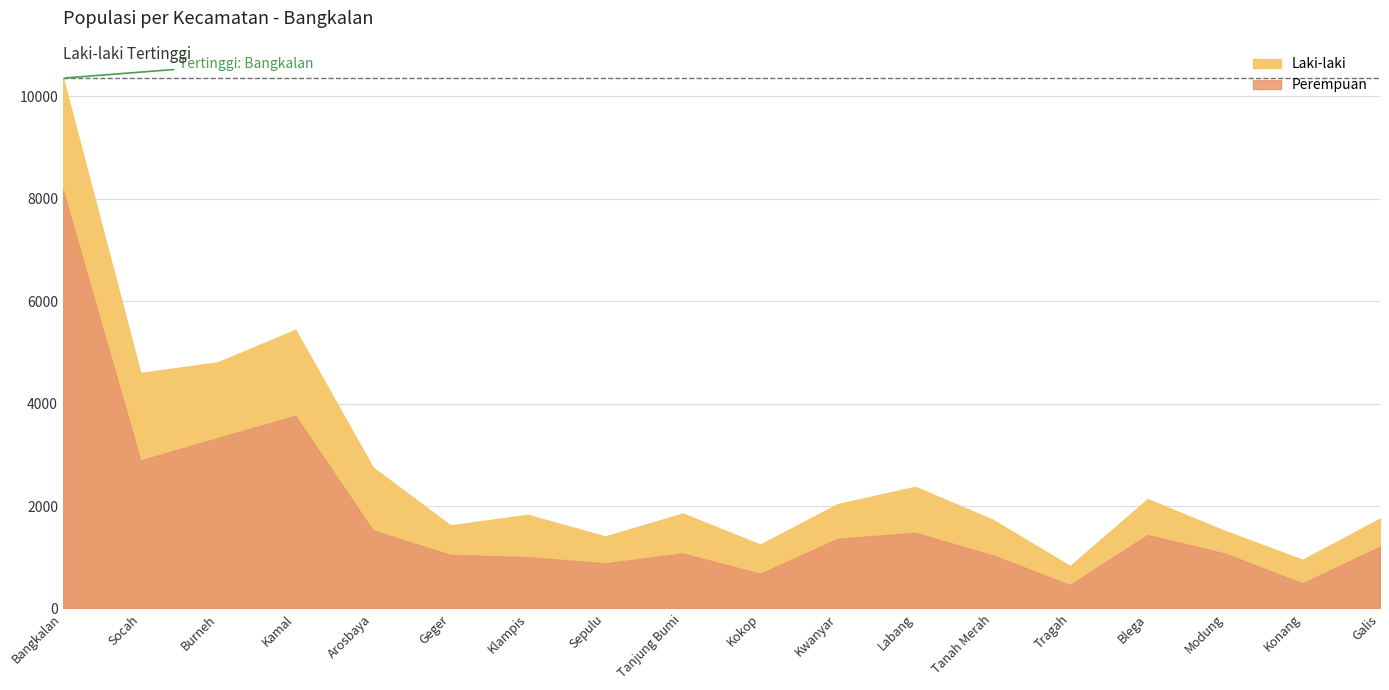

At which category does the chart reach its peak across all series?

Bangkalan